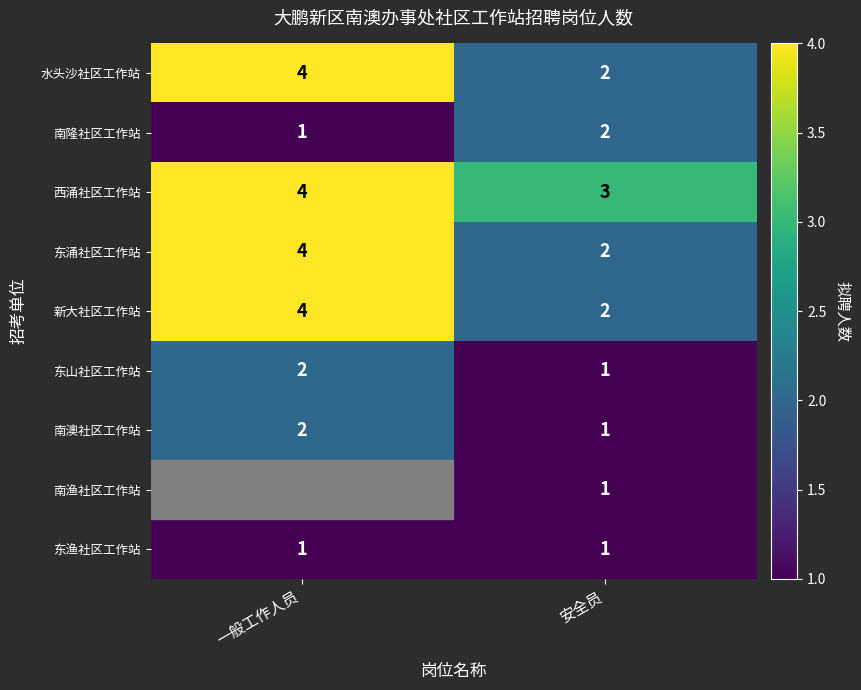

Which category has the lowest value in the 水头沙社区工作站 series?

安全员